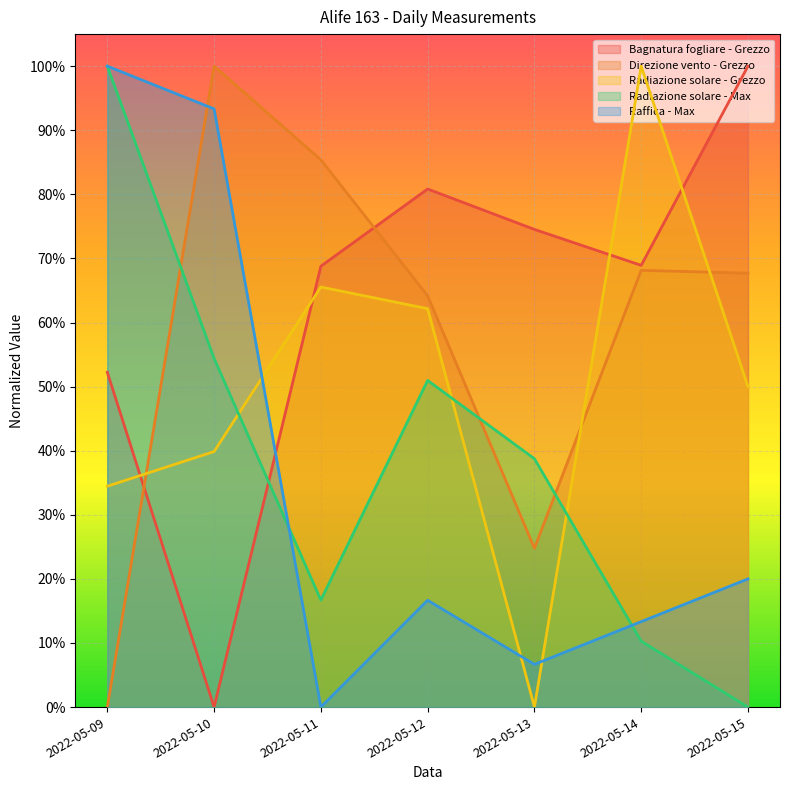

What is the approximate value of Direzione vento - Grezzo at 2022-05-10?

1.0